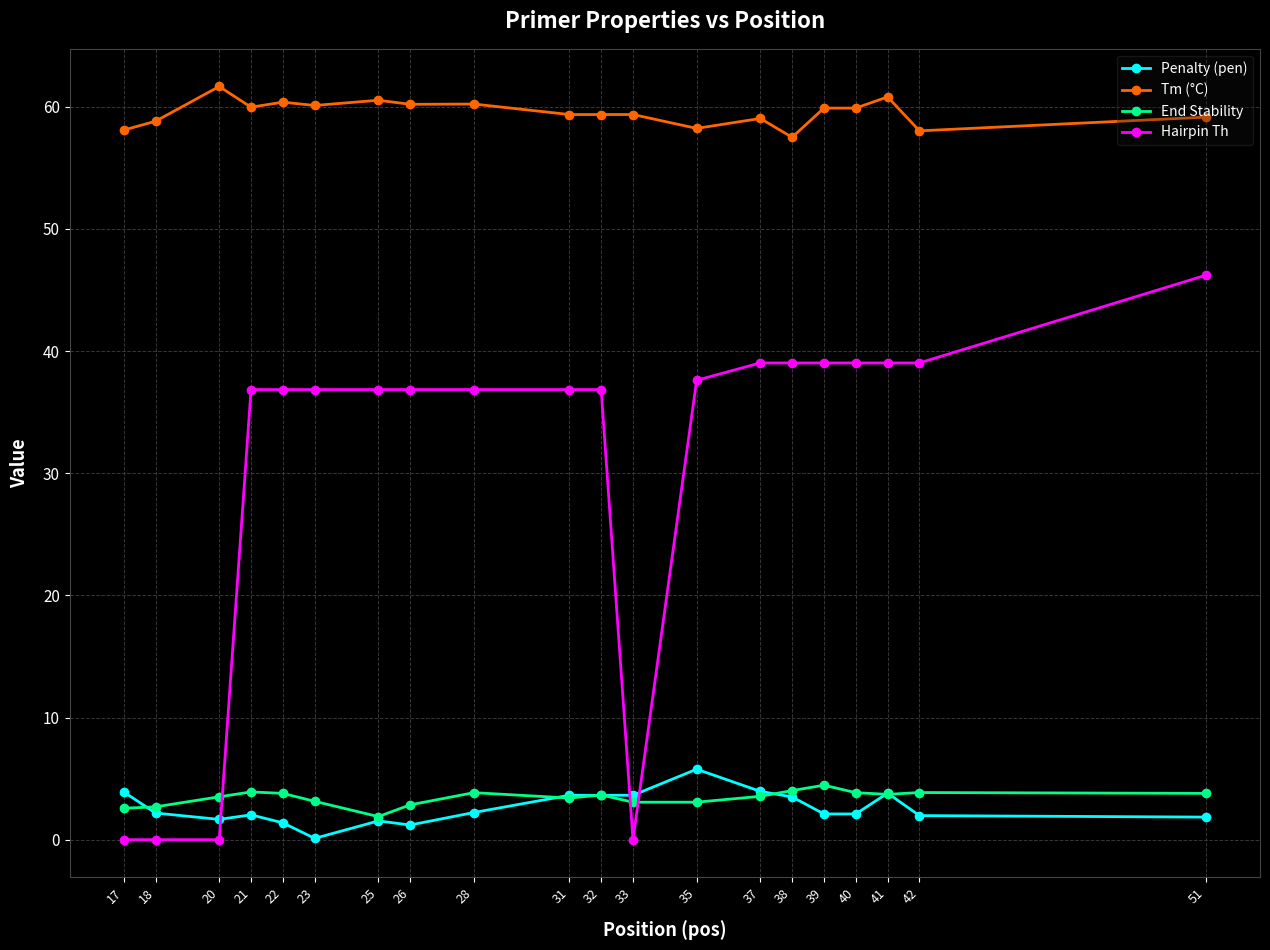

Rank the series by their maximum value, from highest to lowest.

Tm (°C), Hairpin Th, Penalty (pen), End Stability